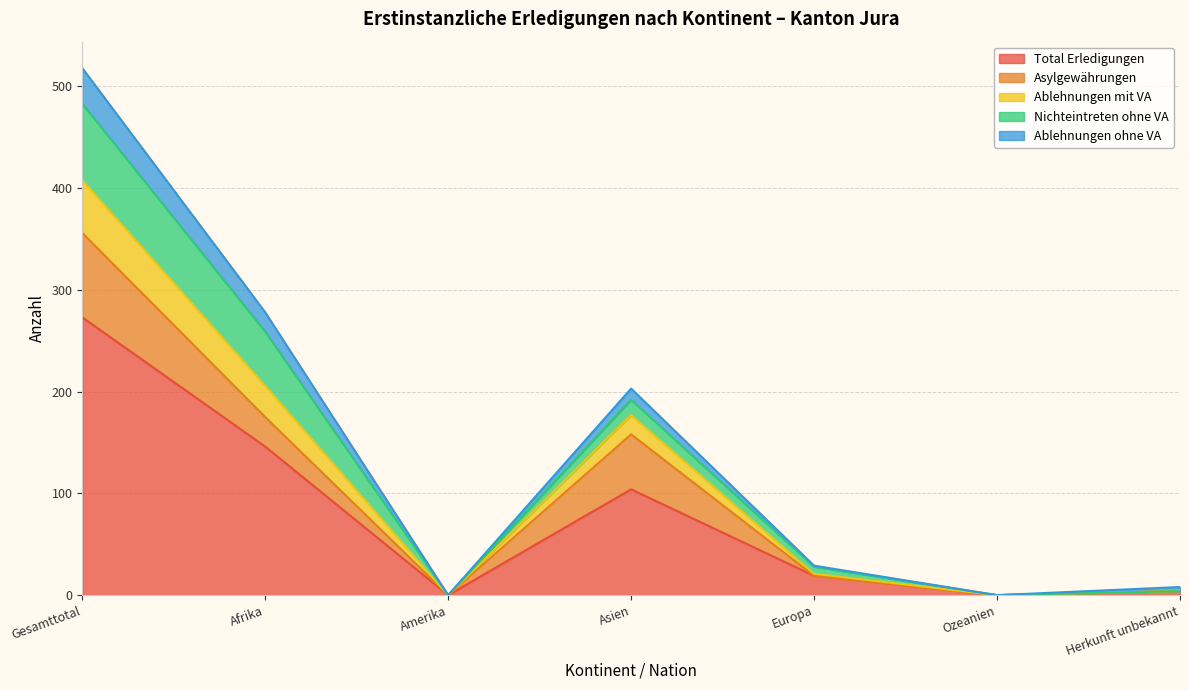

Does the chart display data point markers on the line(s)?

No